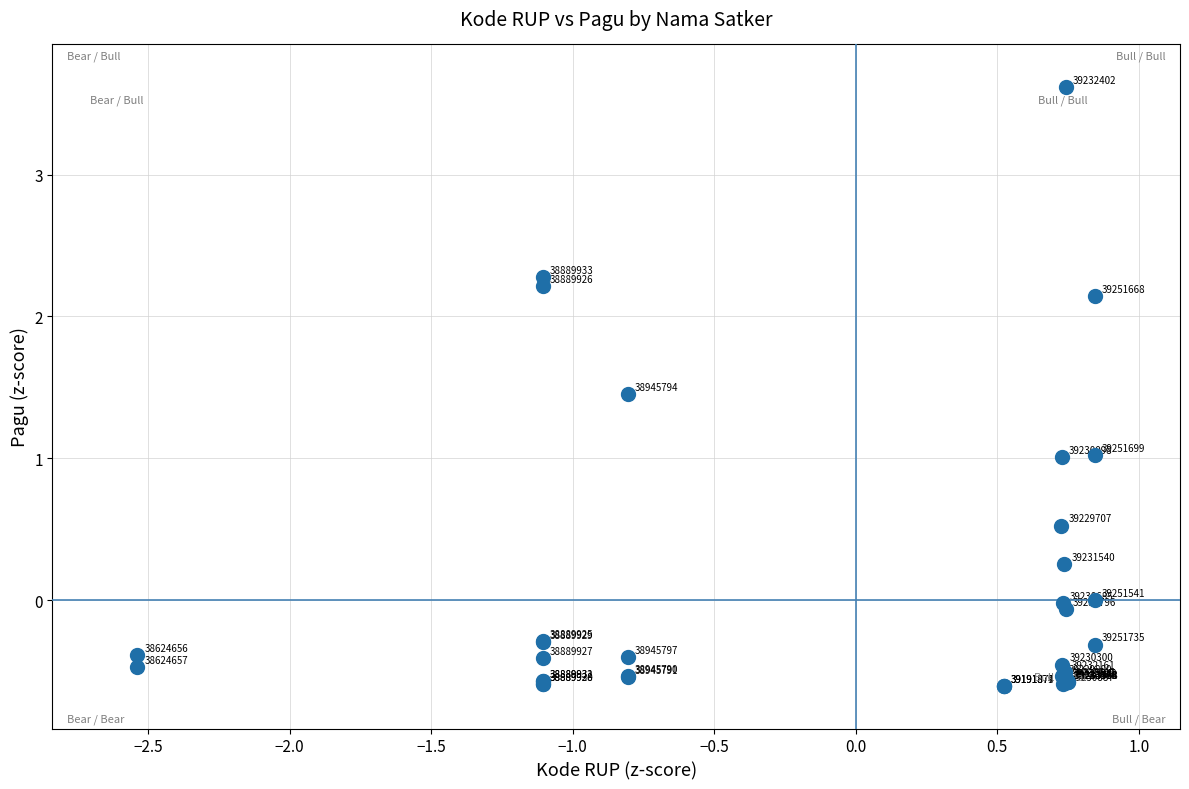

What Y value in the scatter plot is closest to 1?

1.0